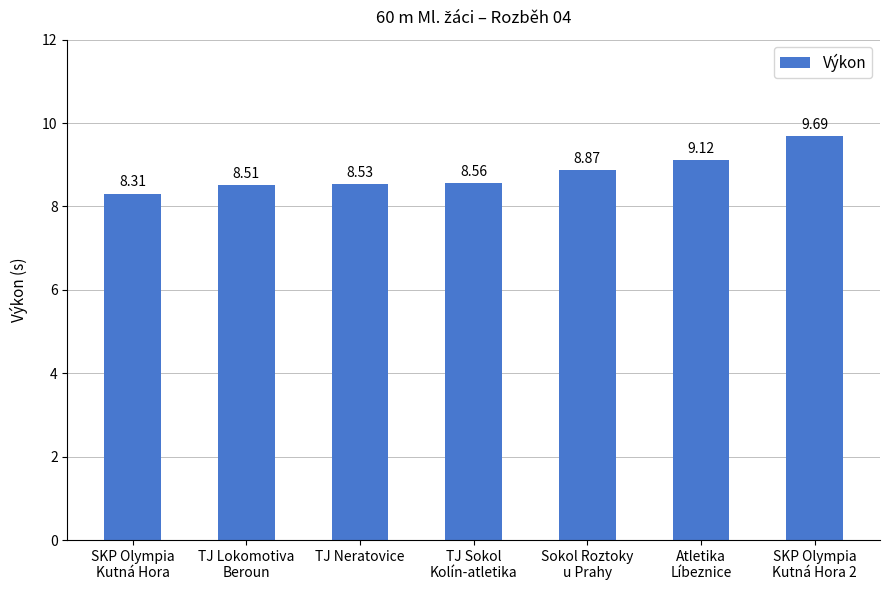

The chart shows a value of 9.1 at Atletika
Líbeznice. True or false?

True